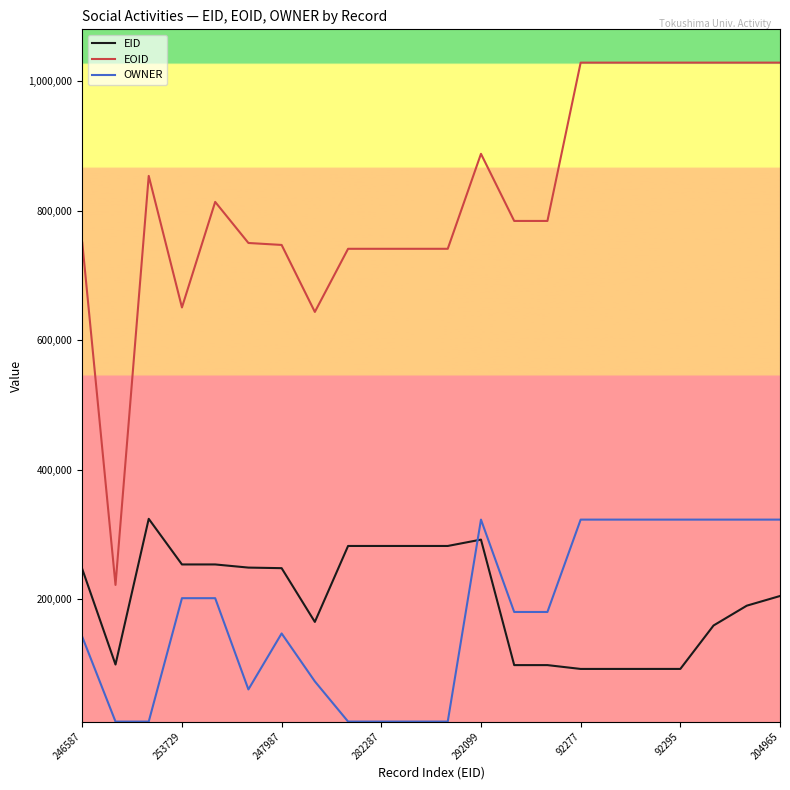

What is the difference between the maximum and minimum values in the OWNER series?

312063